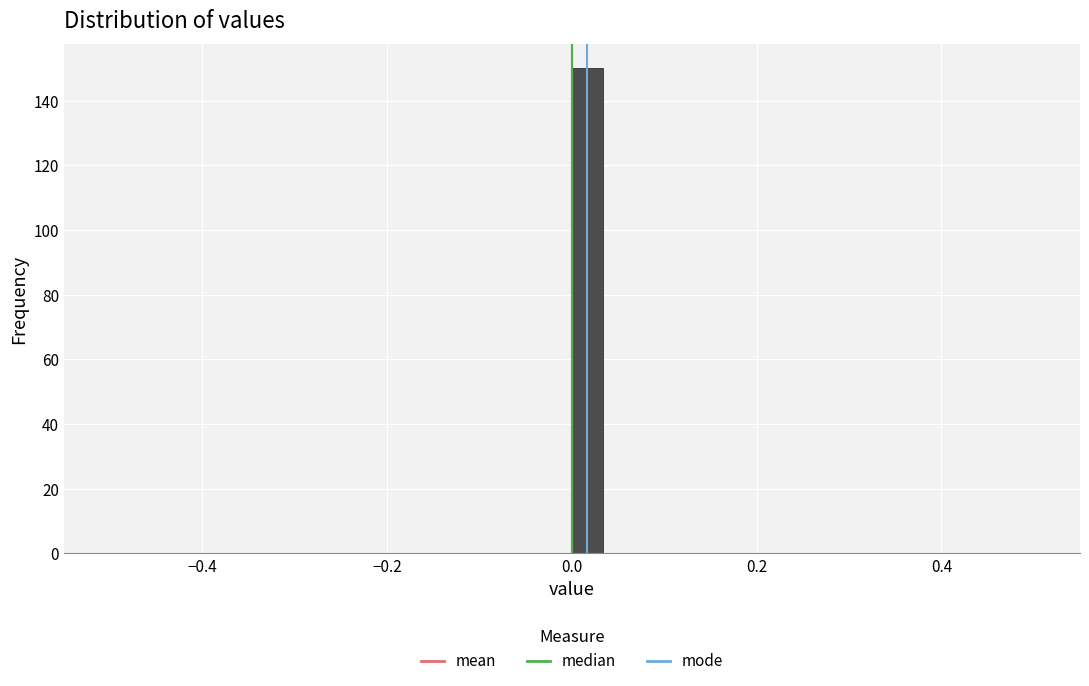

Around what value on the x-axis is the tallest bar? Give the approximate position of its centre, as read against the axis.

0.02